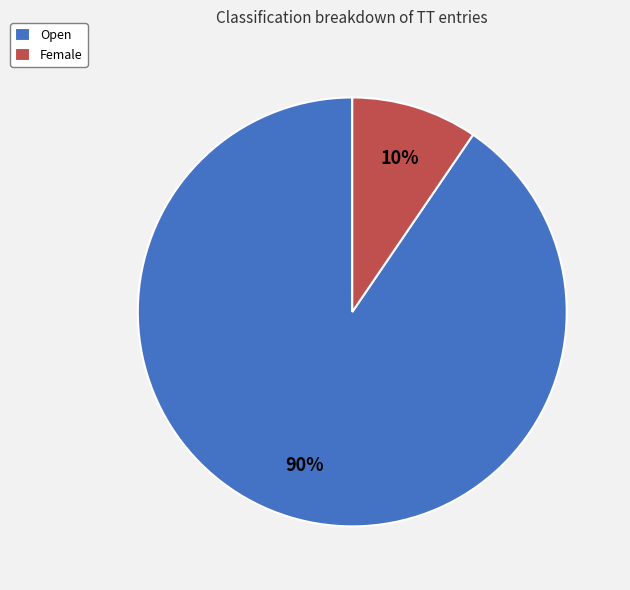

Does Open represent more than half of the total?

Yes